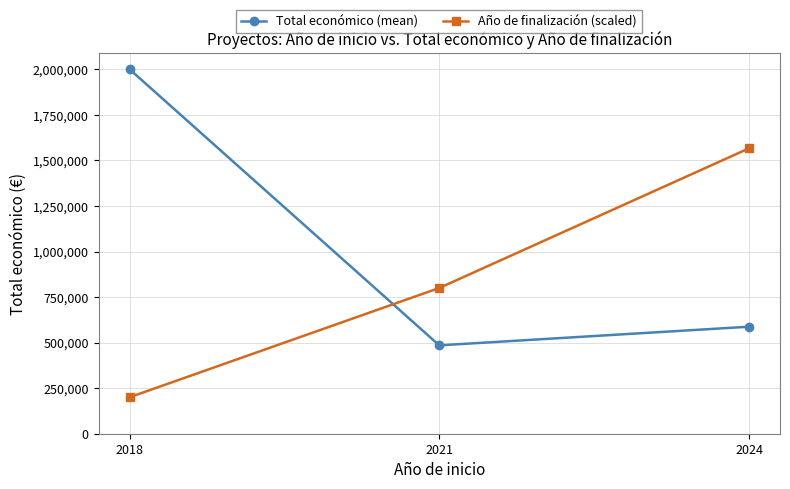

Which series changed the most between 2018 and 2021?

Total económico (mean)